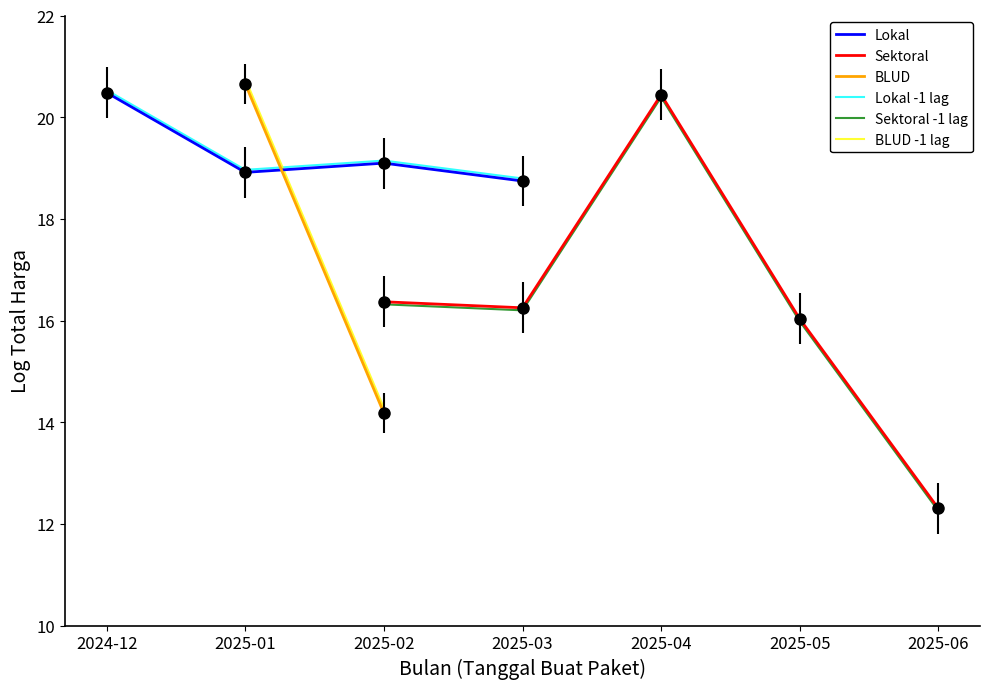

What is the spread (max minus min) of values at 2025-03?

2.6